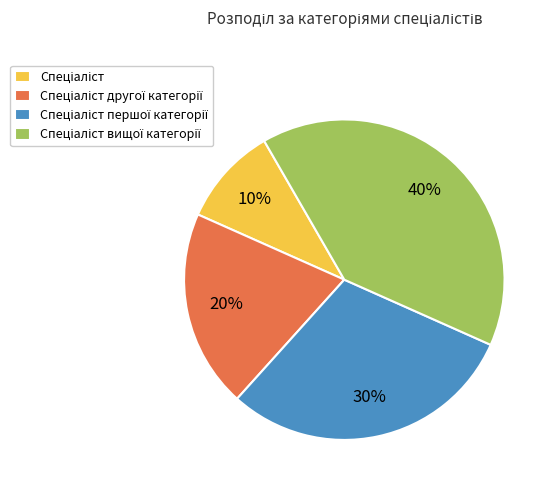

Is there any slice that represents more than half of the pie?

No